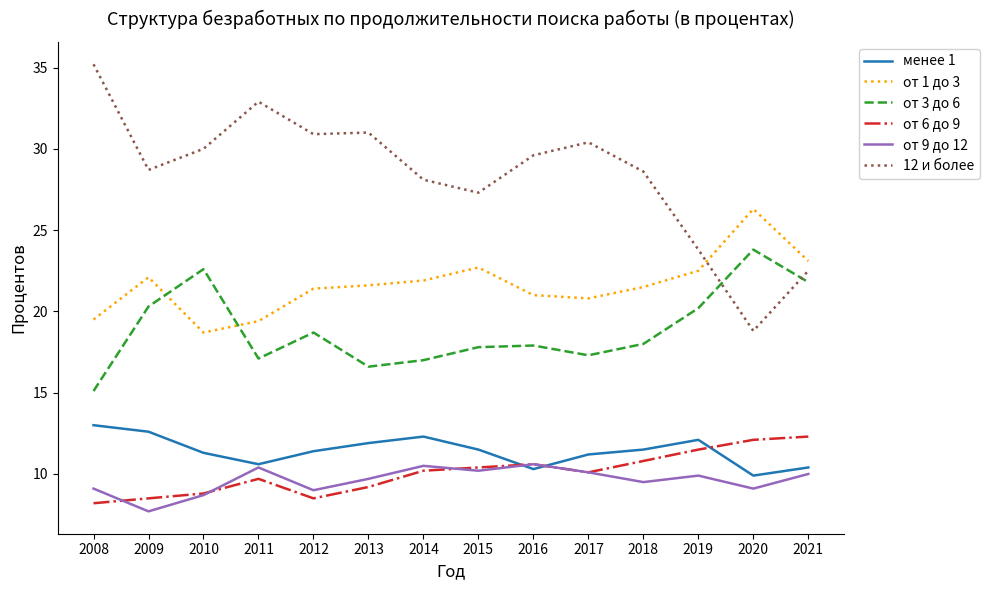

How many categories are shown in the chart?

14